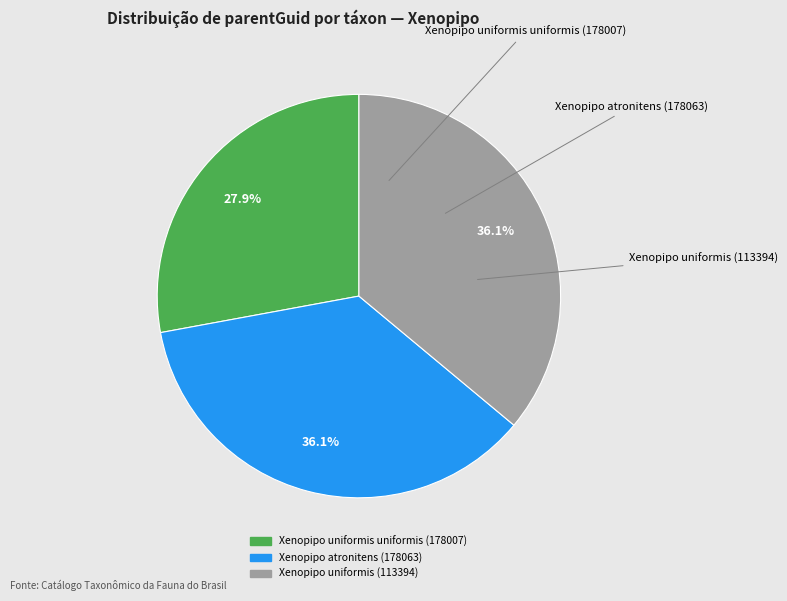

To the nearest percent, what portion does Xenopipo uniformis uniformis (178007) represent?

28%